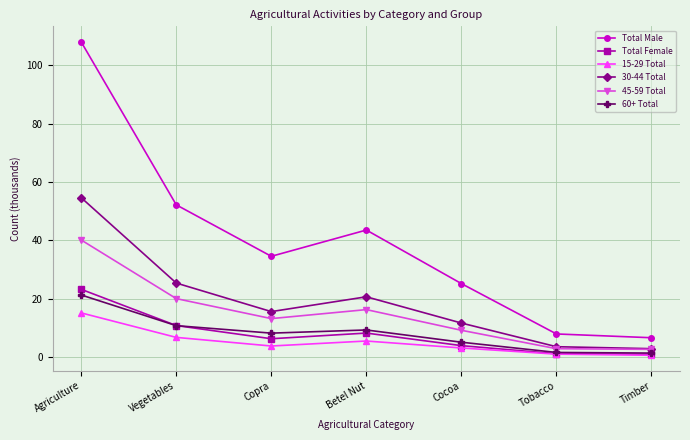

The 60+ Total series shows 16.5 at Vegetables. True or false?

False